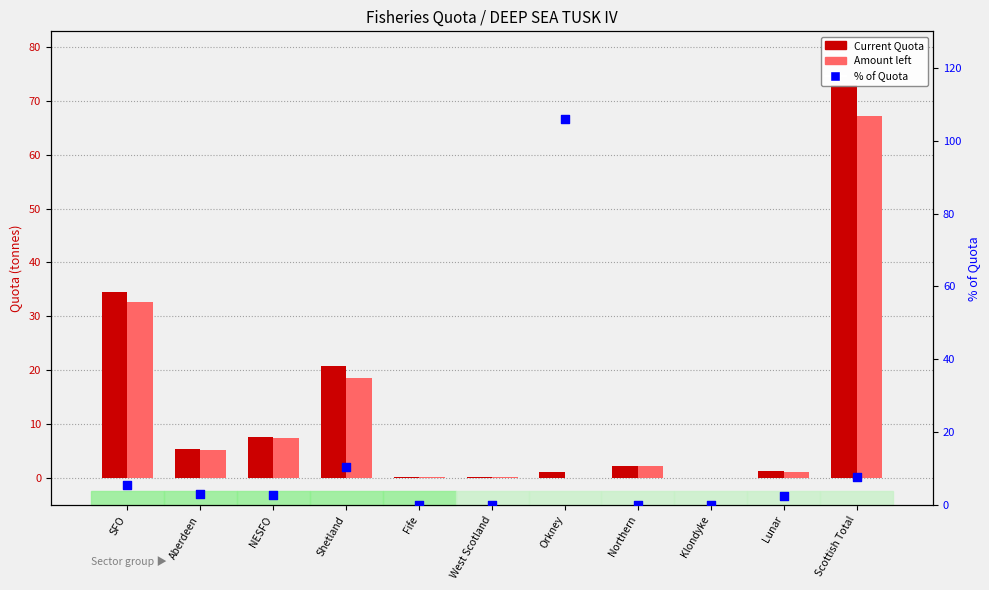

Which series reaches the minimum Y coordinate?

Amount left